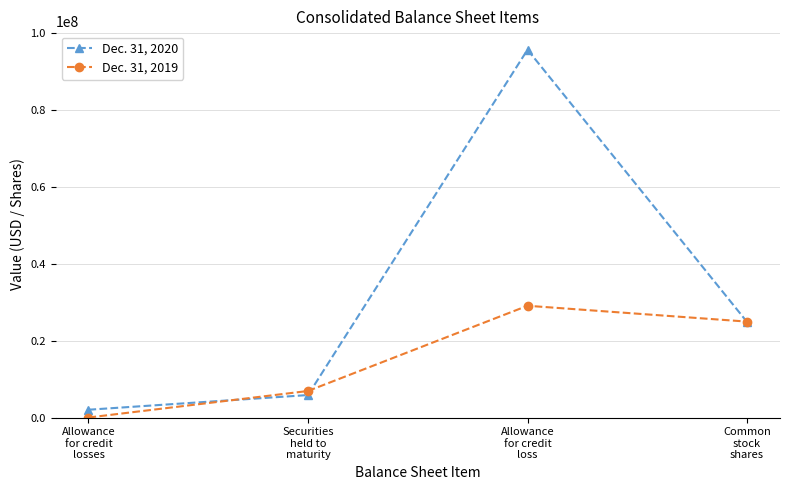

What is the difference between the Dec. 31, 2019 values at Allowance
for credit
loss and Common
stock
shares?

4127039